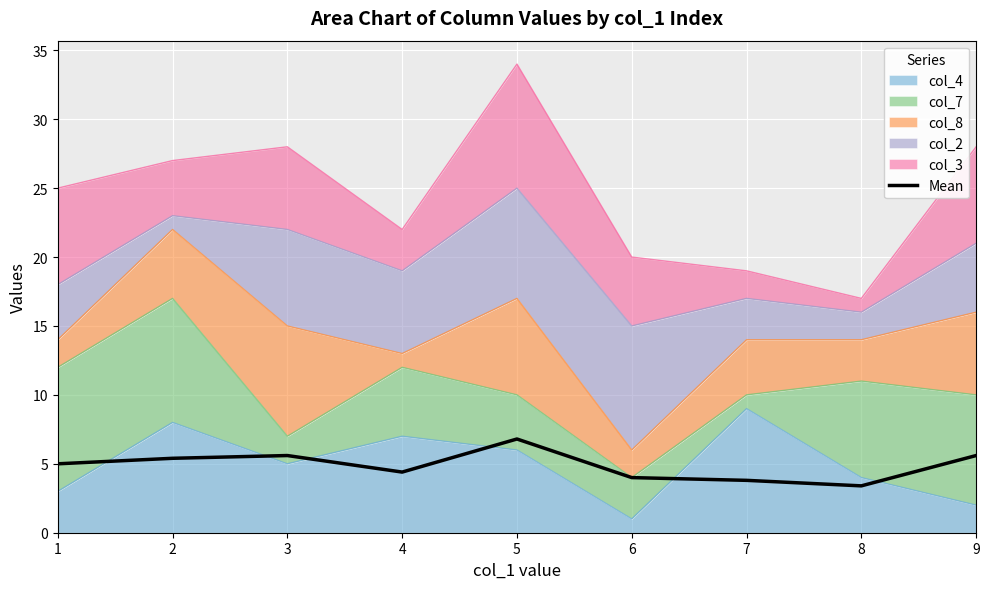

Reading left to right, what are all the values shown in this chart?

5.0	5.4	5.6	4.4	6.8	4.0	3.8	3.4	5.6